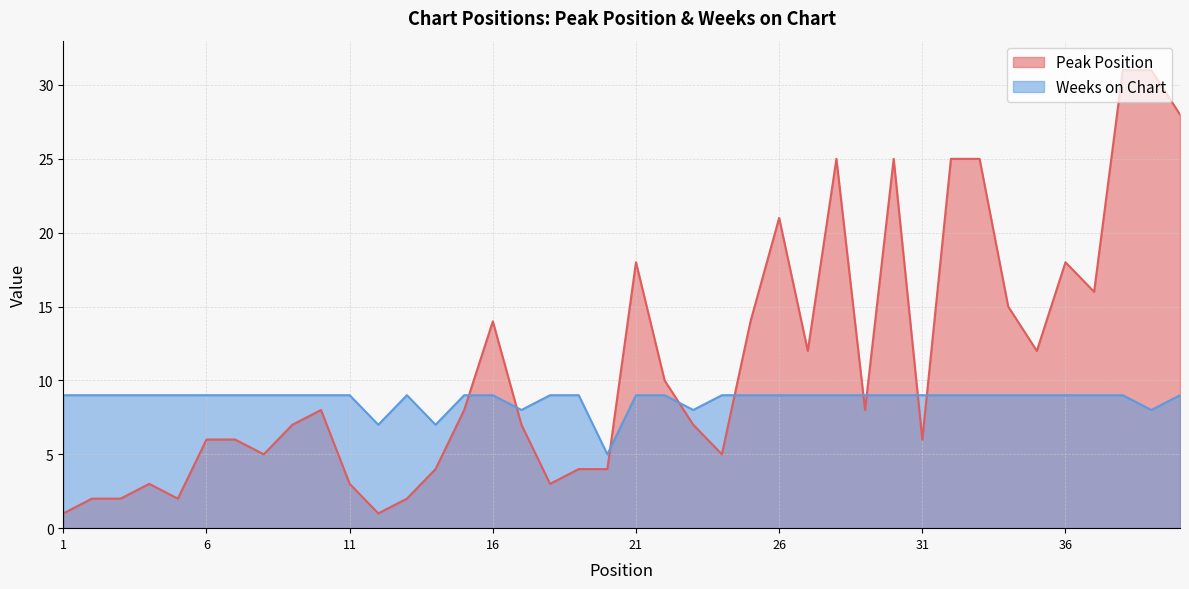

How many intersections are there between Peak Position and Weeks on Chart?

9